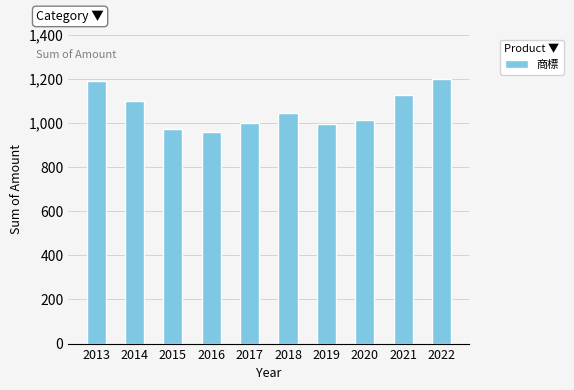

True or false: the data shows 593 at 2014.

False